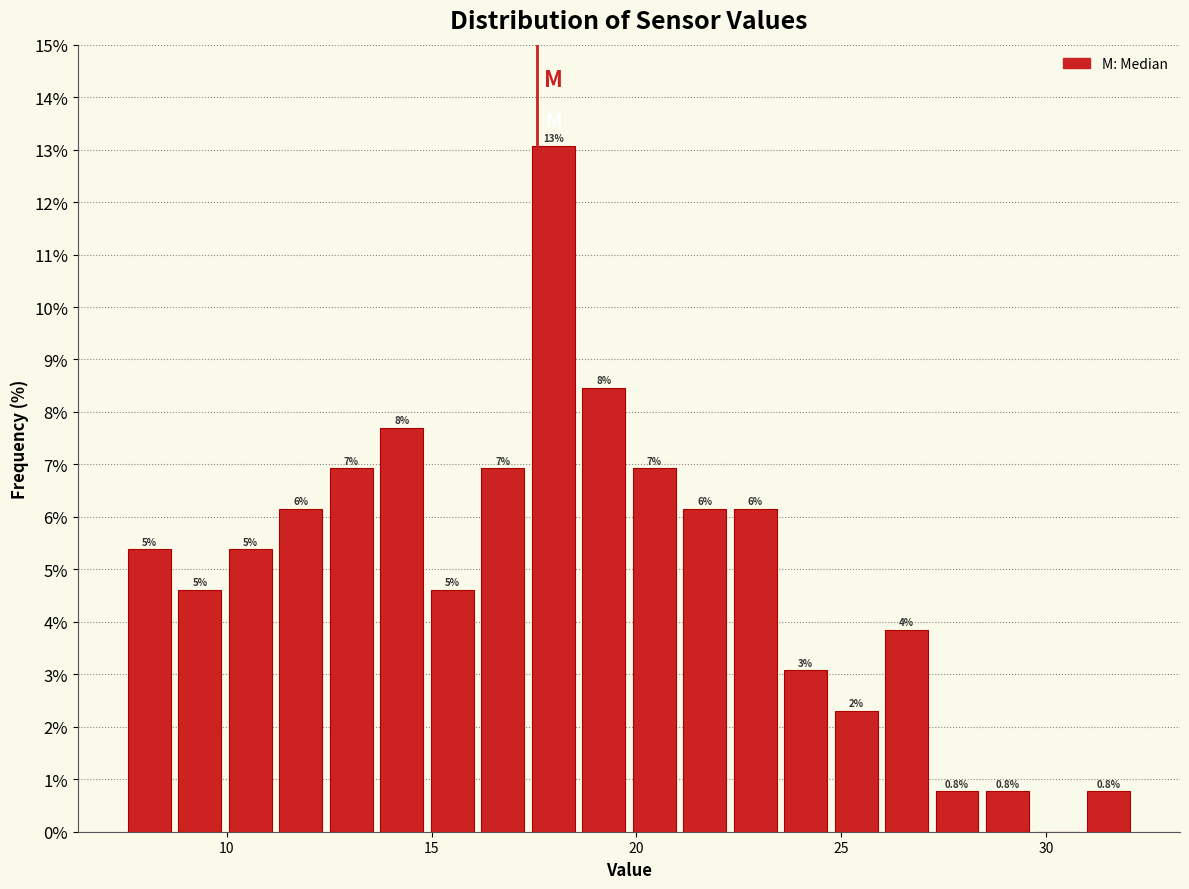

Around what value on the x-axis is the tallest bar? Give the approximate position of its centre, as read against the axis.

18.0